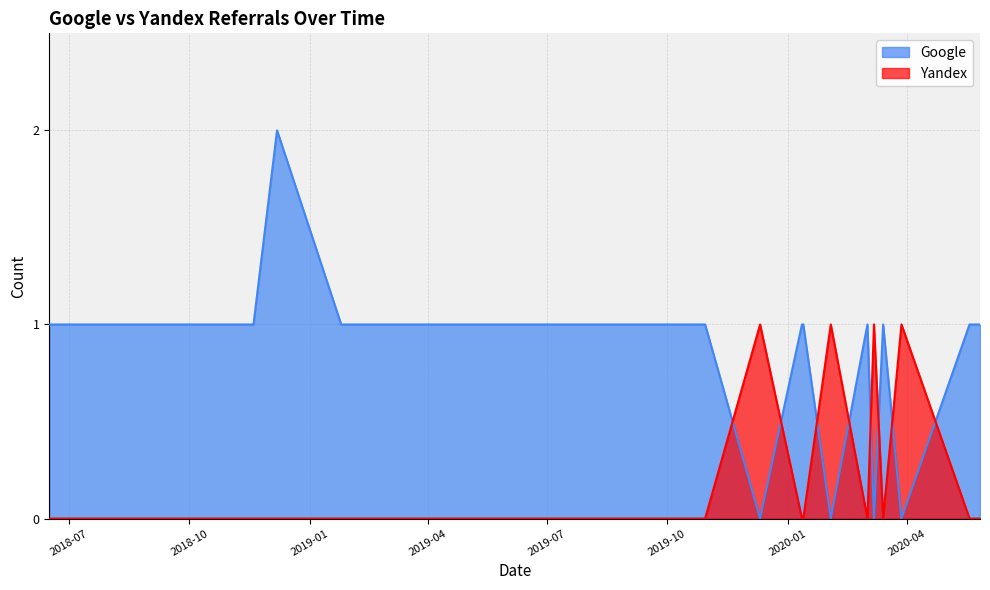

Is the value of Google at 2020-05-27 greater than the value of Yandex at 2018-11-13?

Yes